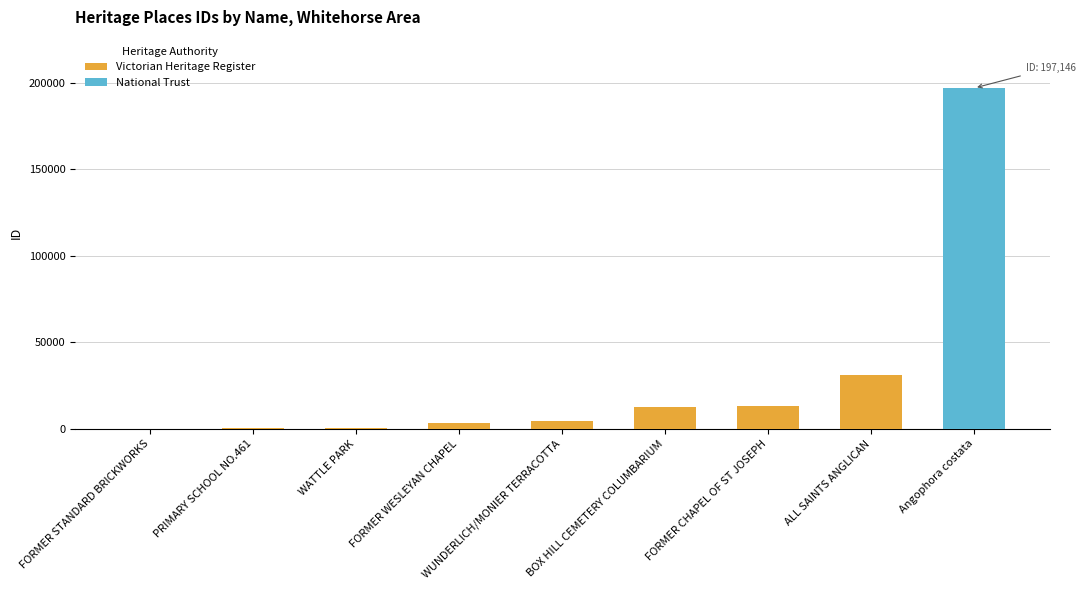

How many categories are shown in the chart?

9